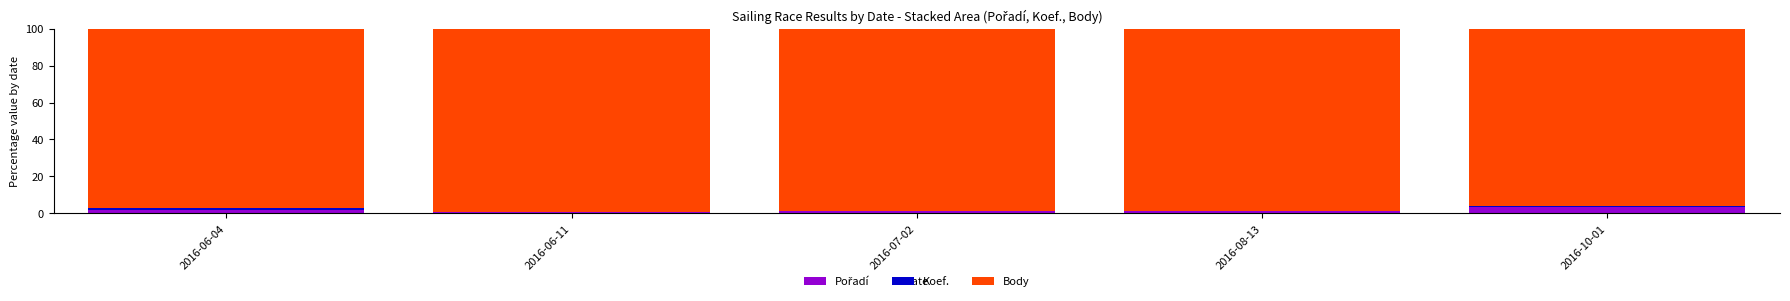

What is the total value across all series at 2016-06-11?

100.0